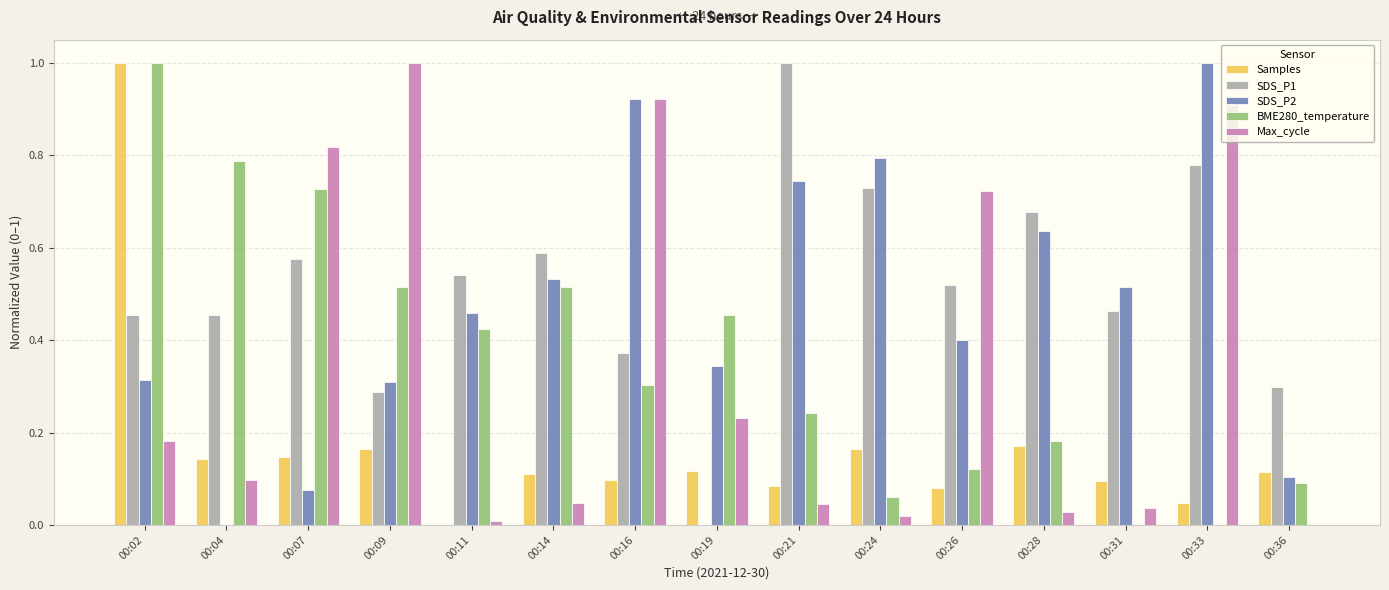

Which series changed the most between 00:04 and 00:33?

SDS_P2